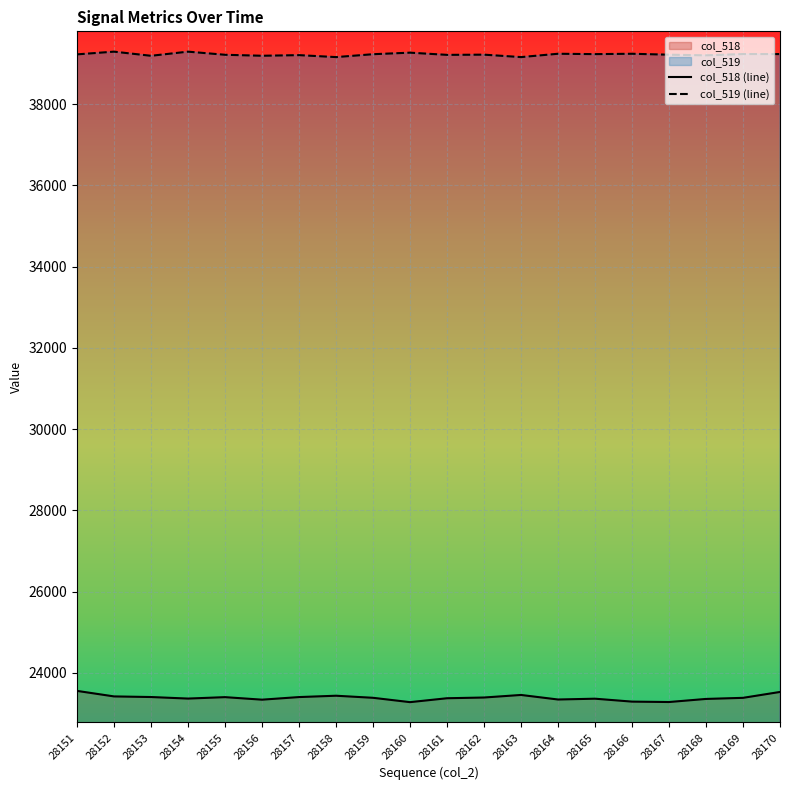

Is the value of col_518 (line) at 28159 greater than the value of col_519 (line) at 28163?

No